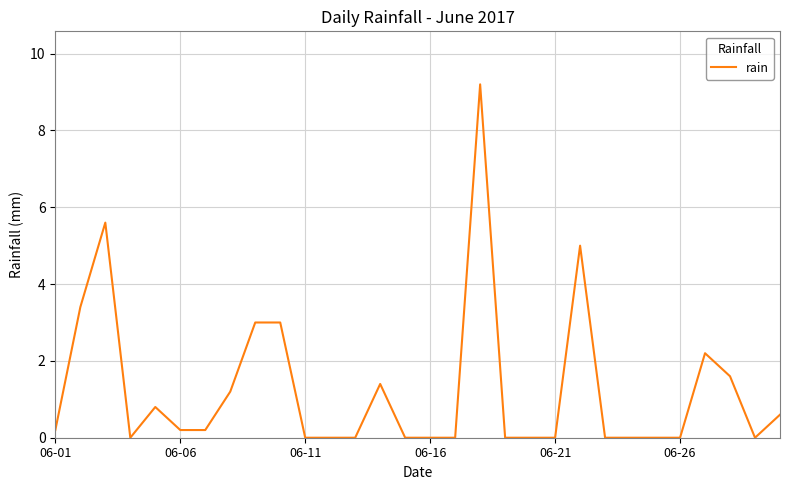

What is the greatest value displayed?

9.2